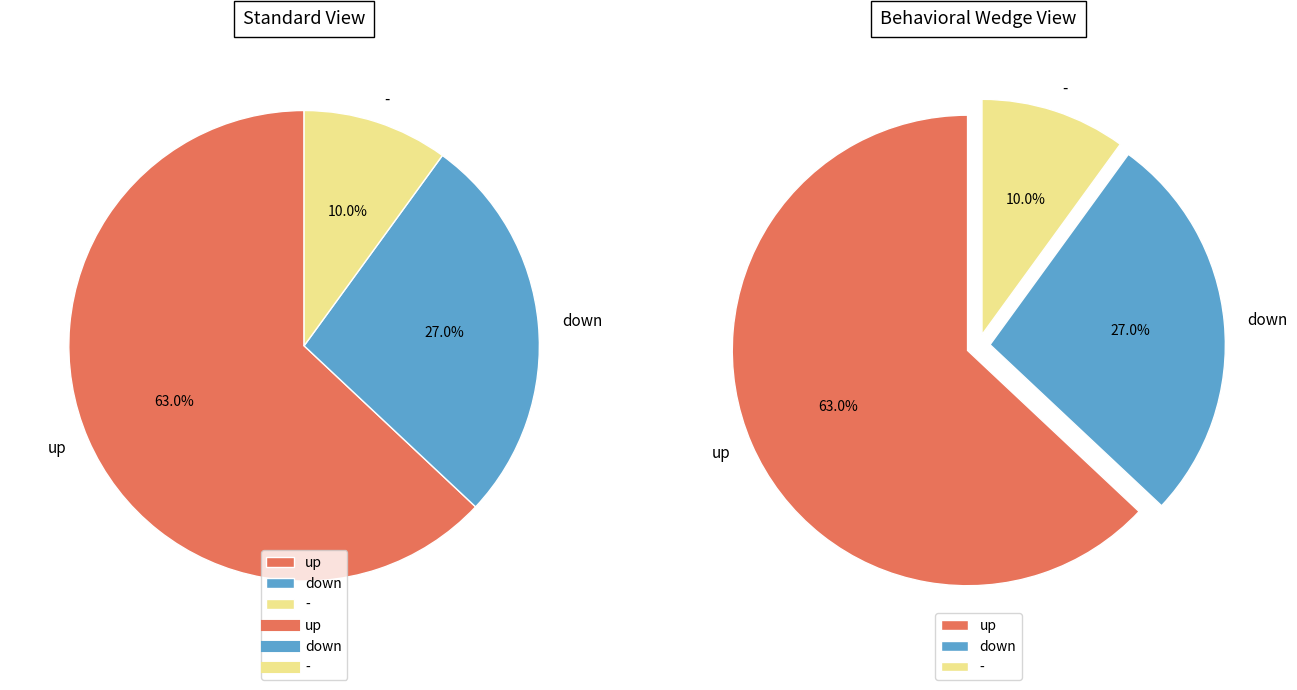

To the nearest percent, what portion does up represent?

63%